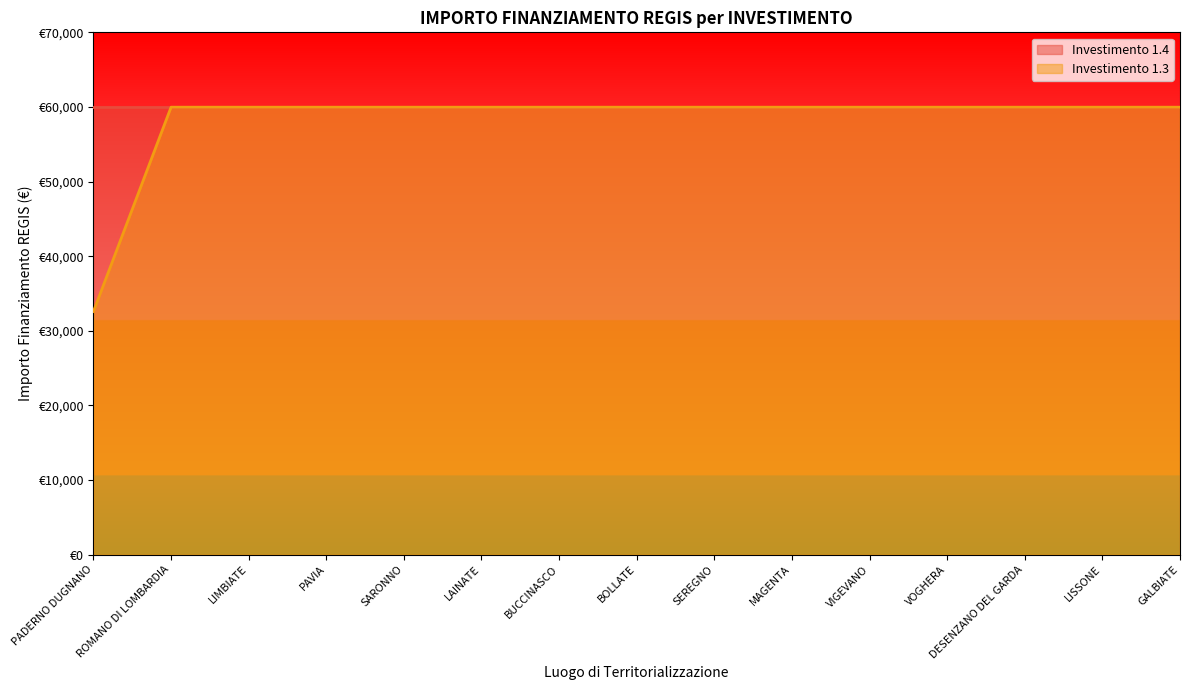

Rank the categories by value from lowest to highest.

PADERNO DUGNANO, ROMANO DI LOMBARDIA, LIMBIATE, PAVIA, SARONNO, LAINATE, BUCCINASCO, BOLLATE, SEREGNO, MAGENTA, VIGEVANO, VOGHERA, DESENZANO DEL GARDA, LISSONE, GALBIATE